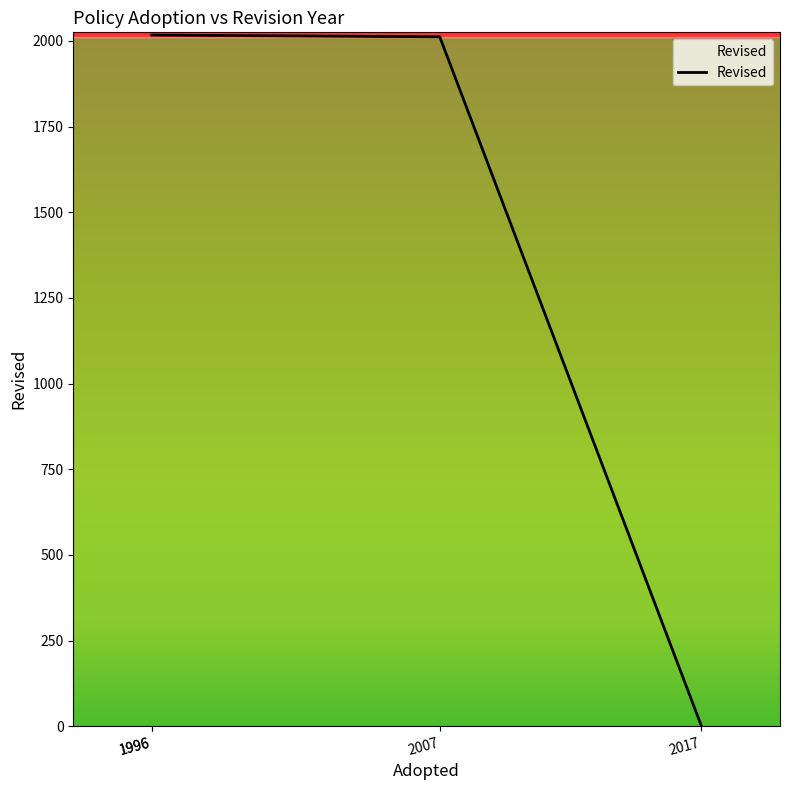

What is the difference between the values at 2007 and 2017?

2012